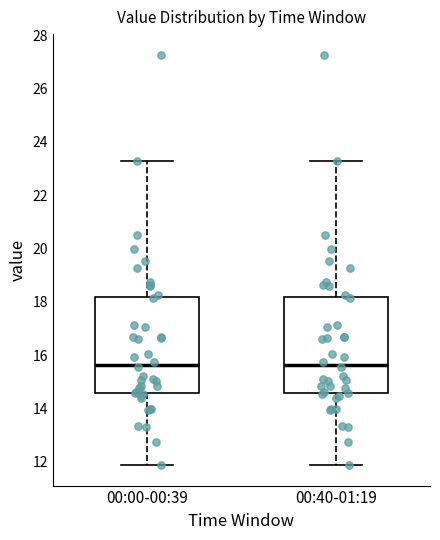

Where is the lower edge of the box for 00:40-01:19 on the y-axis? The values are not printed on the chart, so give them approximately, as read against the axis.

14.6